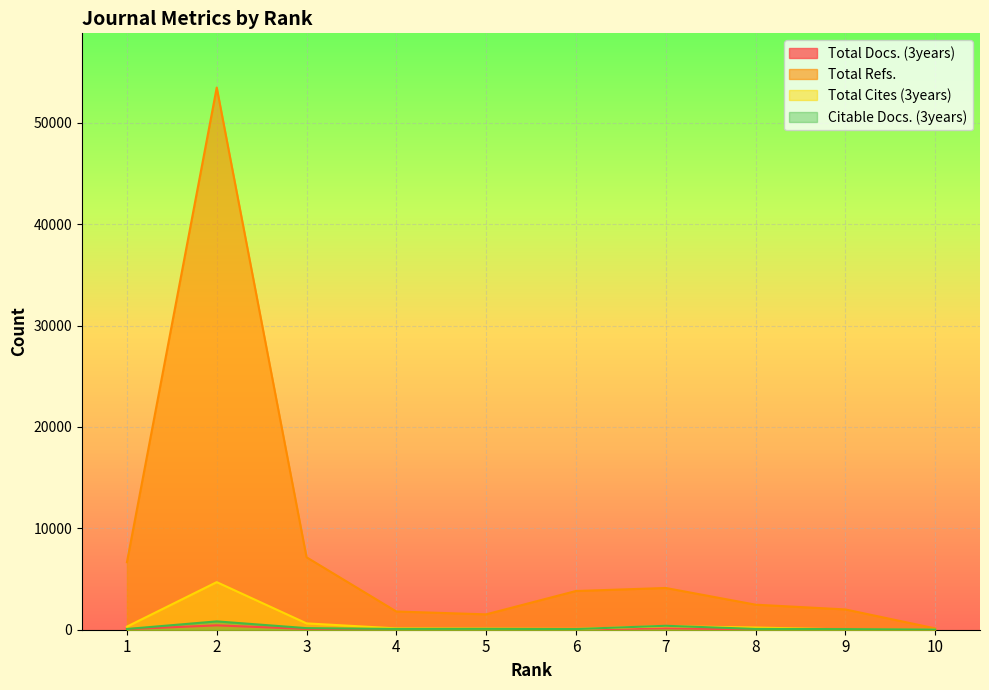

Which has a higher value, 5 or 7?

7